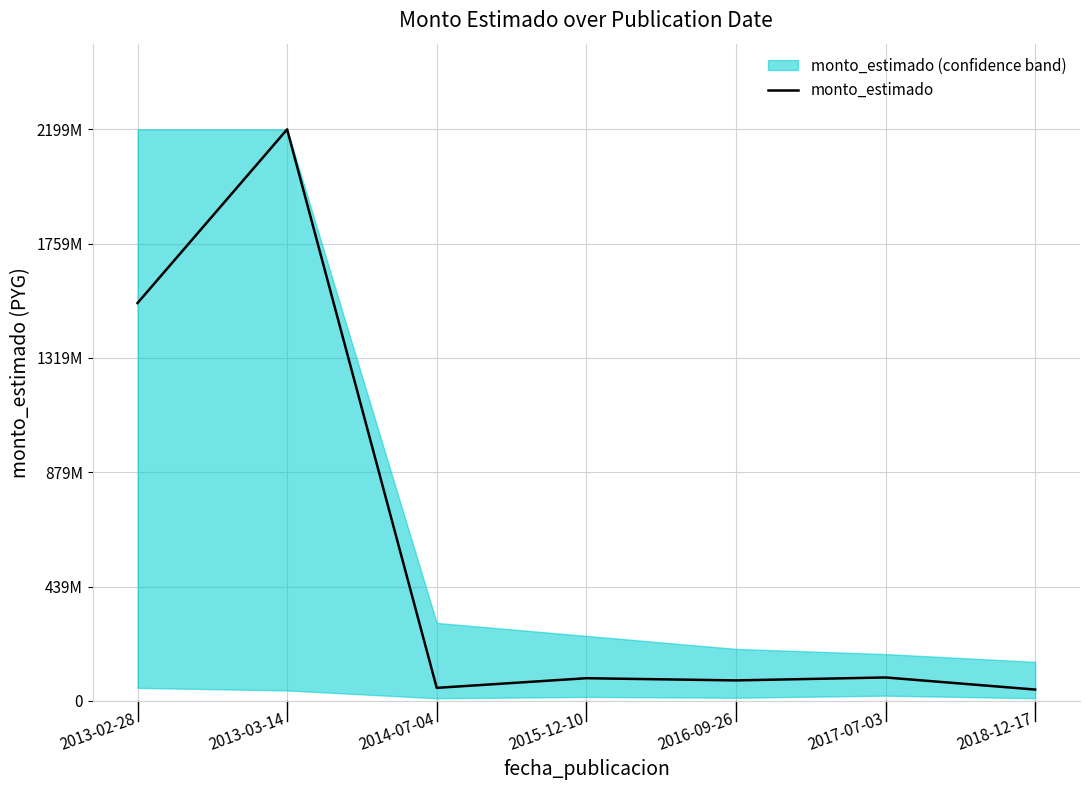

True or false: the data has more than 2 interior local peaks.

True